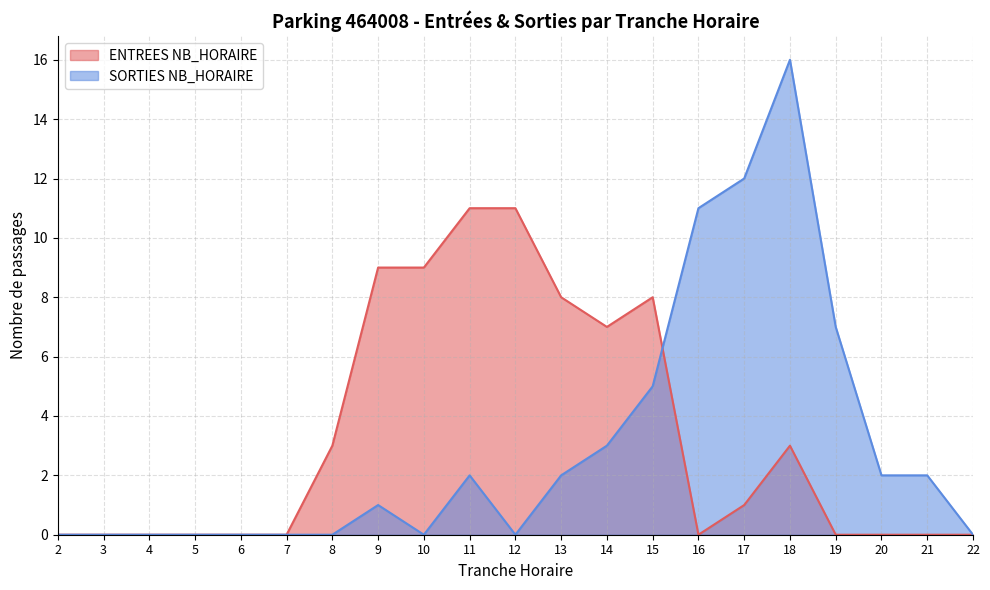

The SORTIES NB_HORAIRE series shows 5 at 12. True or false?

False